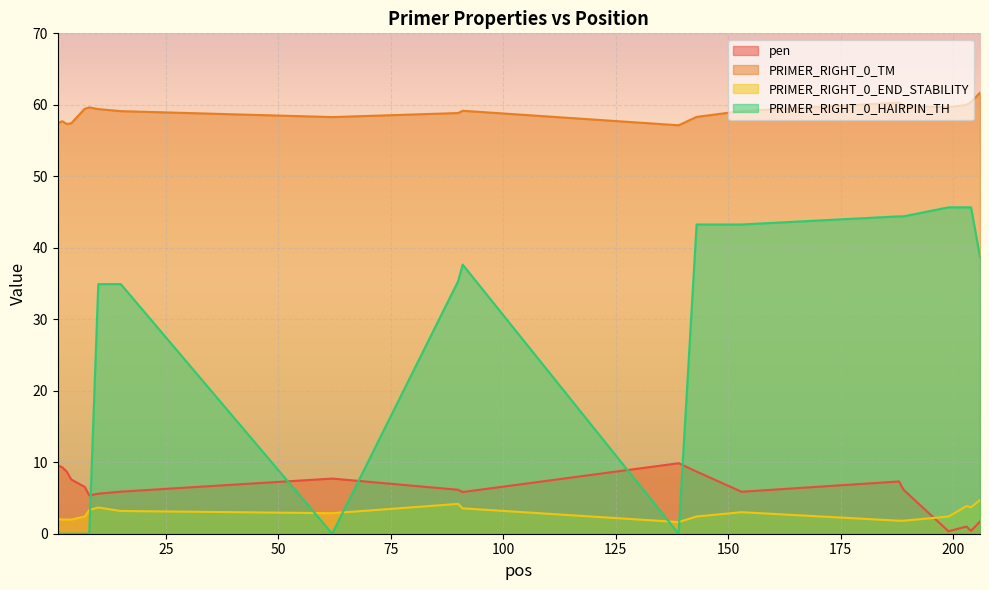

At 62, list the series in order from smallest to largest.

PRIMER_RIGHT_0_HAIRPIN_TH, PRIMER_RIGHT_0_END_STABILITY, pen, PRIMER_RIGHT_0_TM